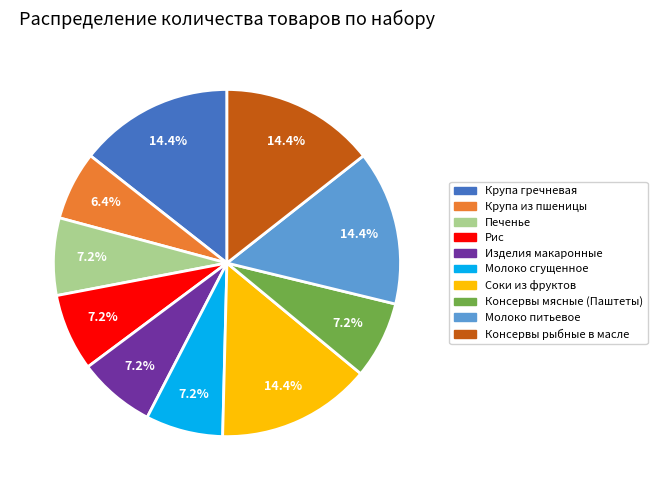

Approximately how many times larger is the value at Изделия макаронные compared to Консервы рыбные в масле?

0.5